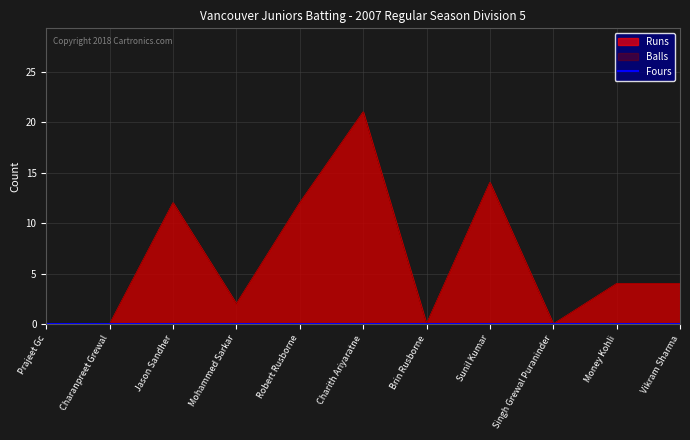

How many values in Balls are above zero?

7